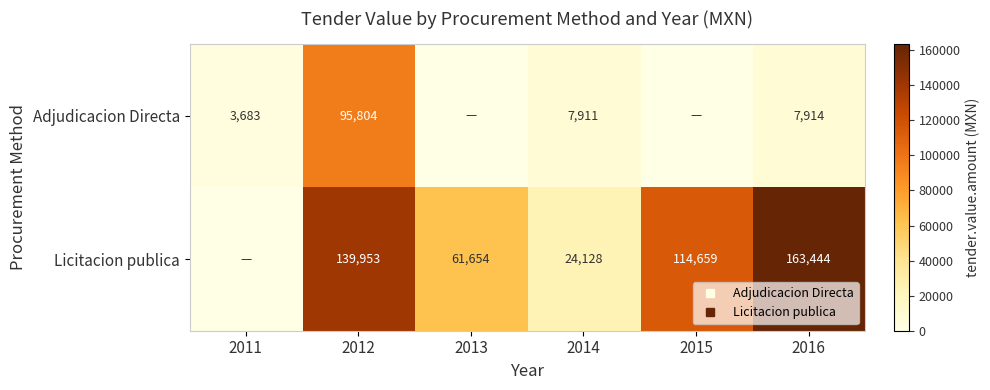

Is it true that Licitacion publica equals 0.0 at 2011?

True